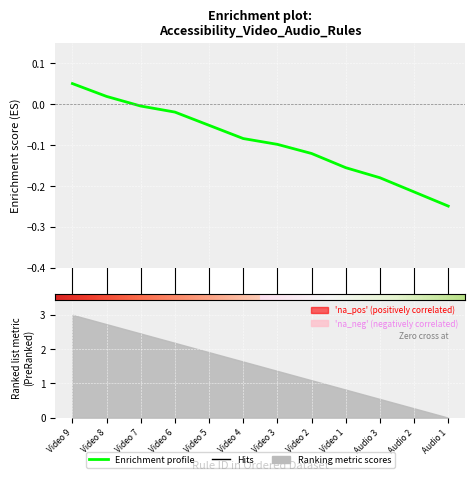

True or false: the data shows -0.1 at 6.

True